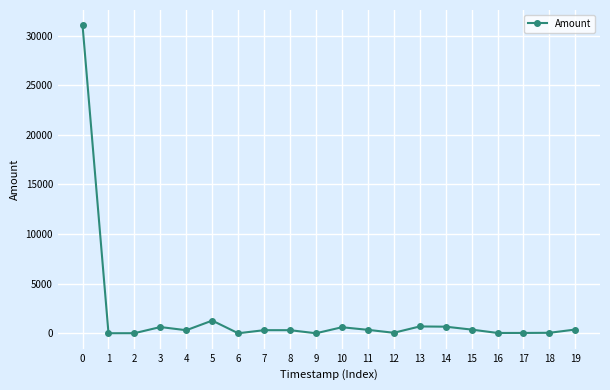

How many lines are shown in the chart?

1